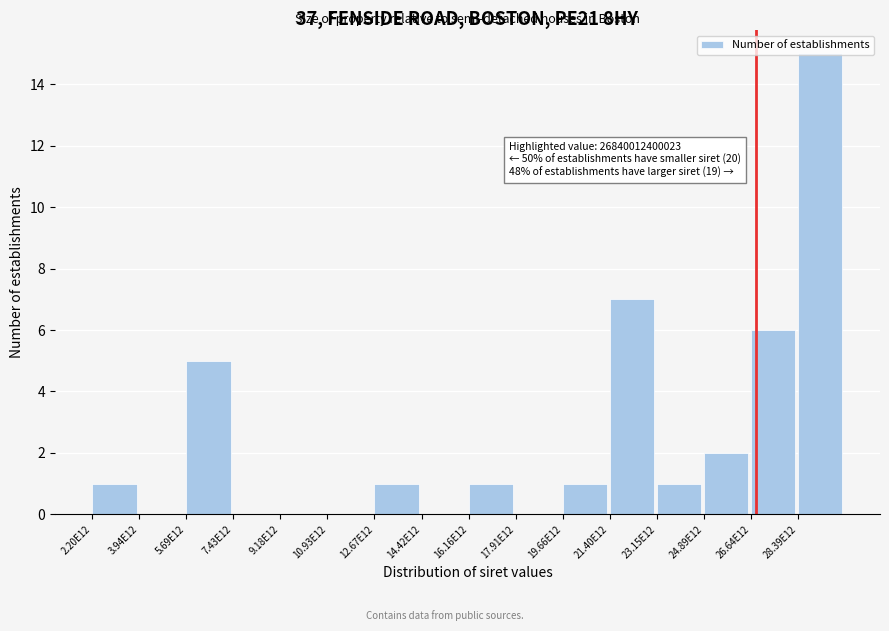

The value at 3.94E12 is 6. True or false?

False